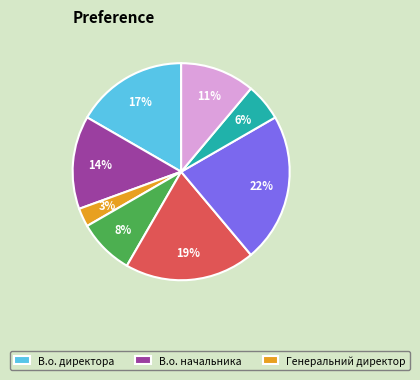

Is there any slice that represents more than half of the pie?

No